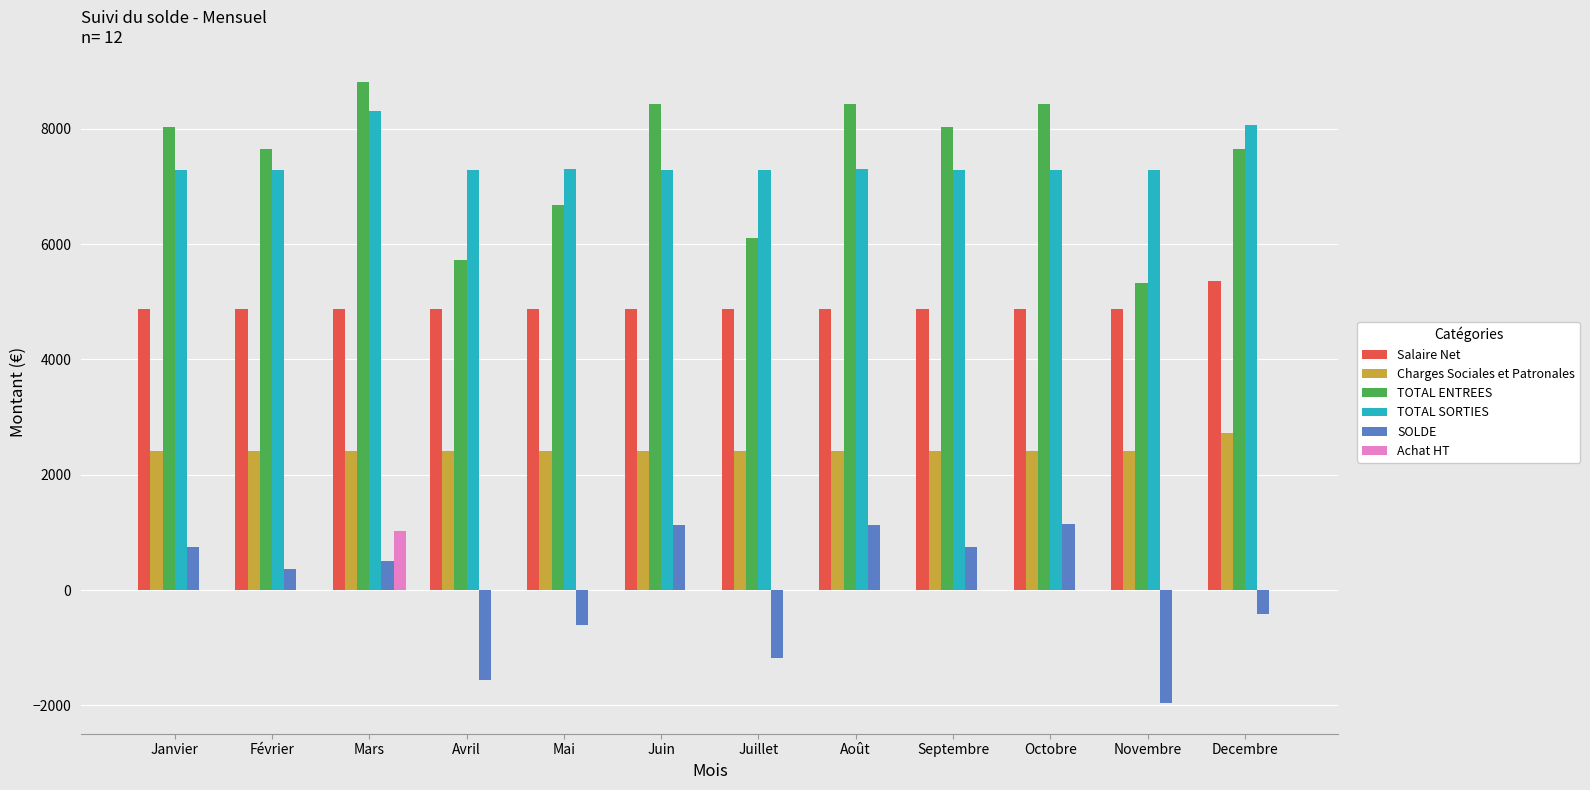

Read the Charges Sociales et Patronales value at Decembre.

2716.6